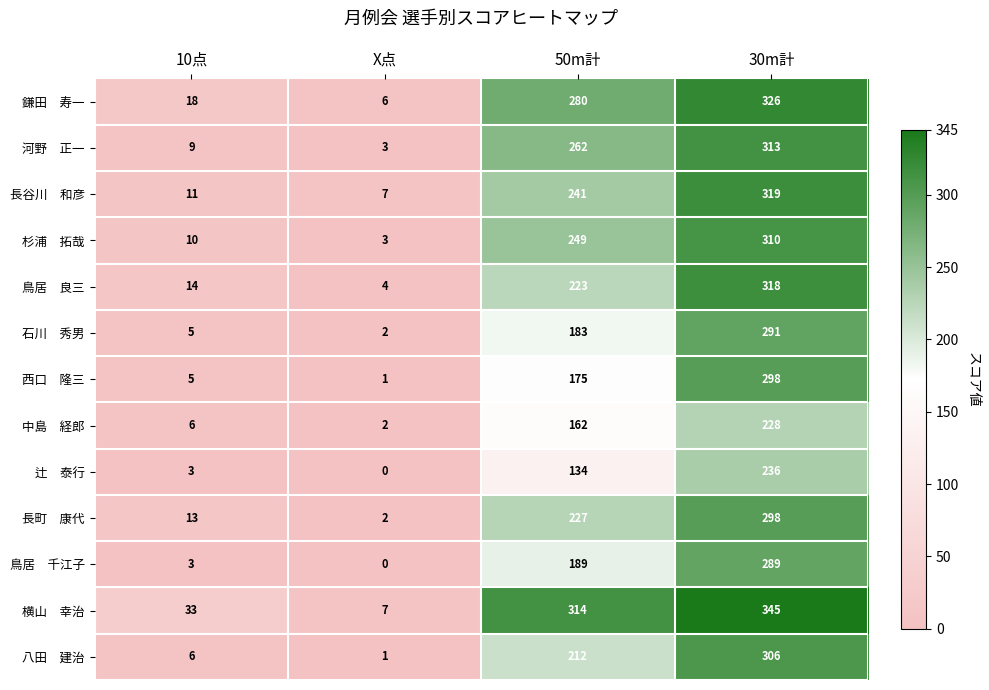

What is the difference between the highest and lowest values at 50m計?

180